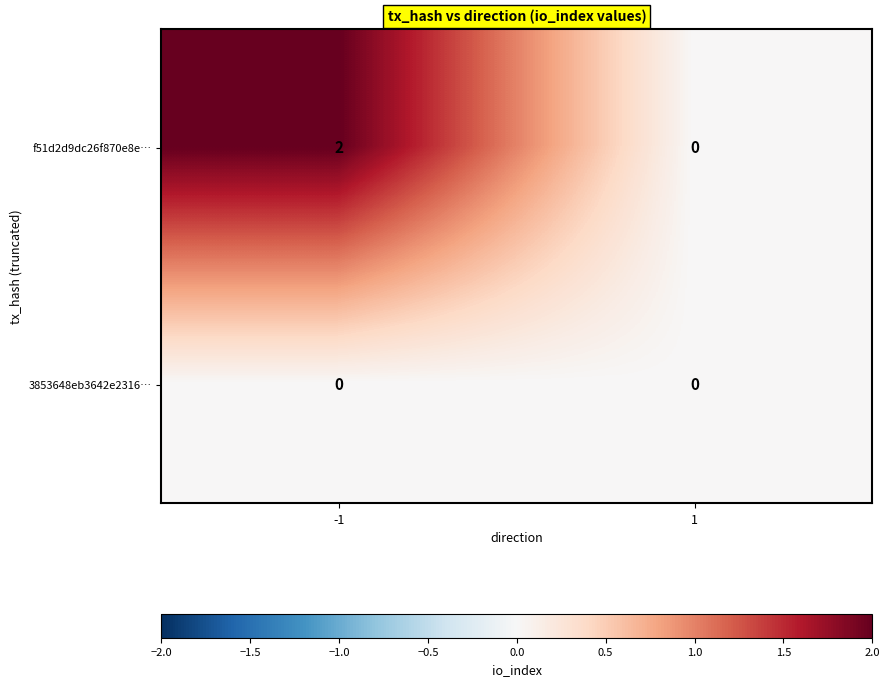

Reading left to right, extract all data points from this chart.

f51d2d9dc26f870e8e…: 2	0
3853648eb3642e2316…: 0	0